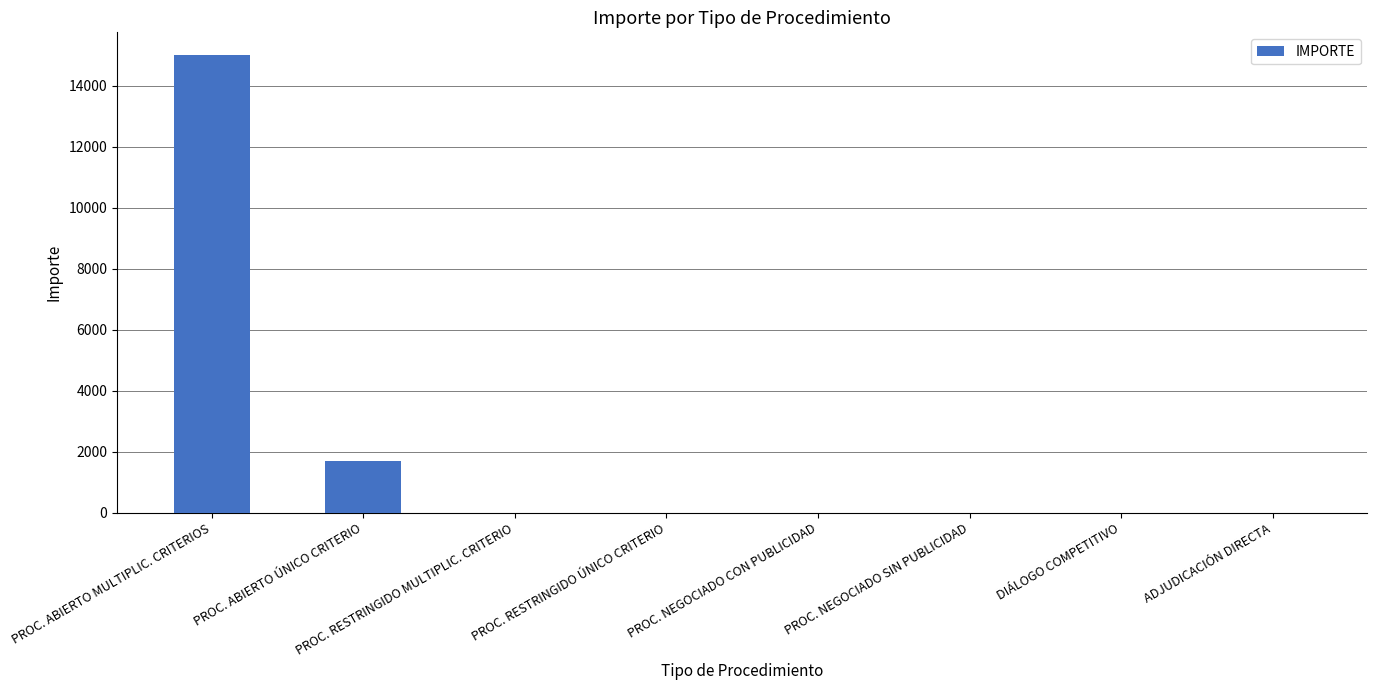

What is the approximate value at PROC. ABIERTO MULTIPLIC. CRITERIOS?

14996.2